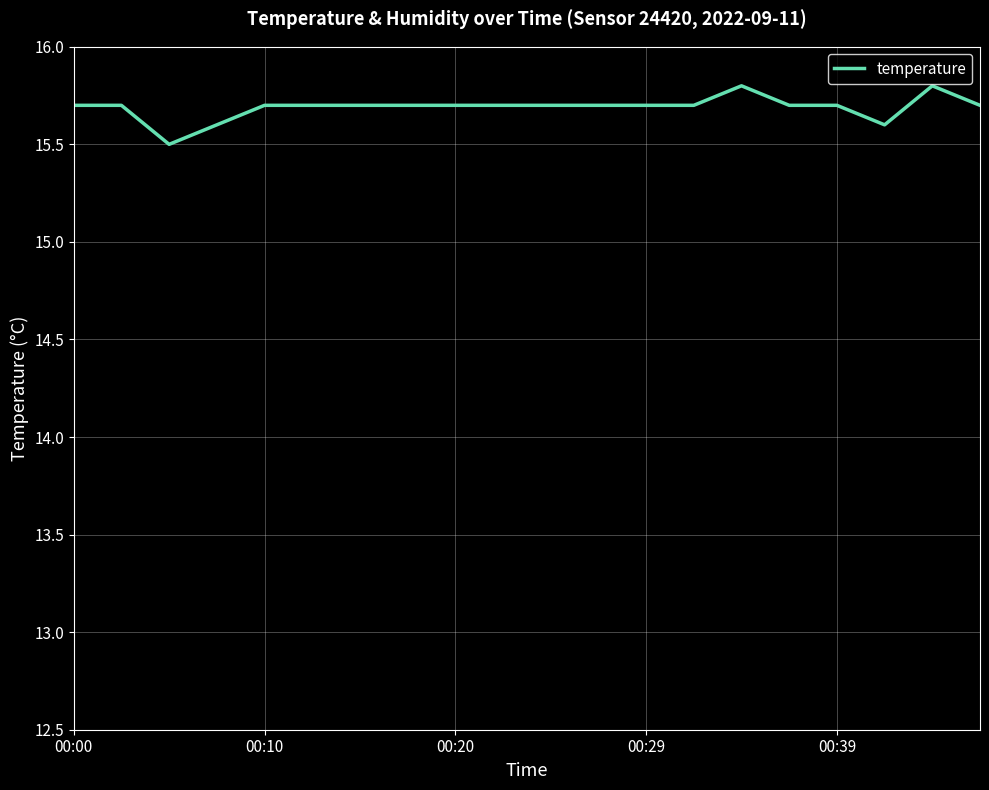

What is the smallest value displayed?

15.5